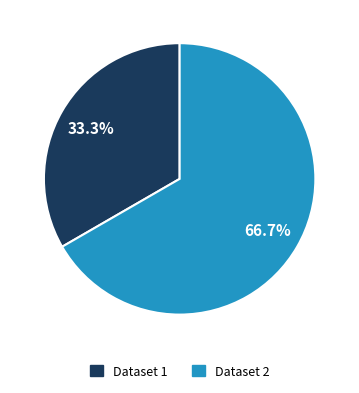

Does any single category account for the majority?

Yes